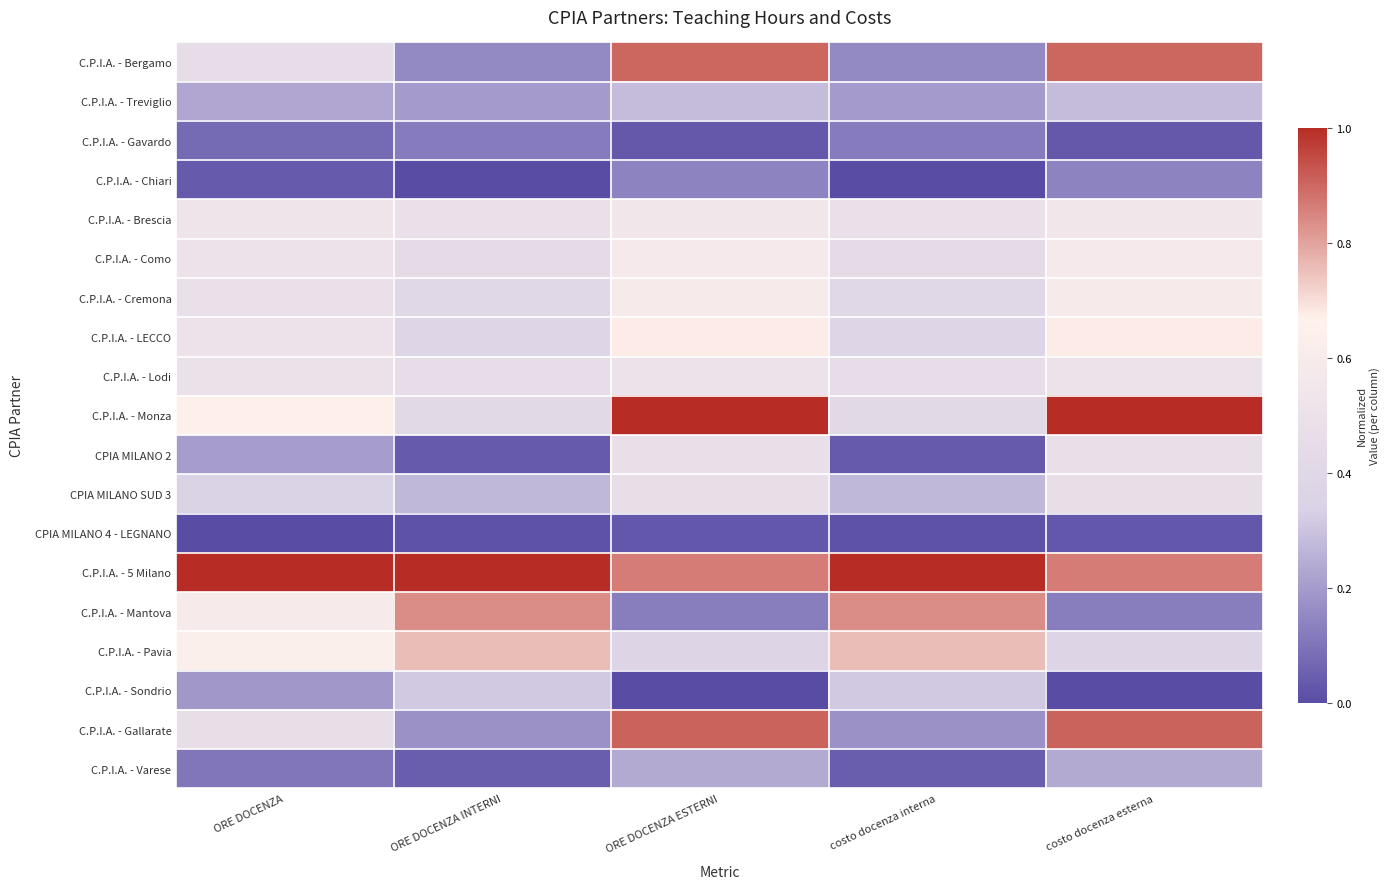

Reading right to left, extract all data points from this chart.

C.P.I.A. - Bergamo: costo docenza esterna=0.9	costo docenza interna=0.2	ORE DOCENZA ESTERNI=0.9	ORE DOCENZA INTERNI=0.2	ORE DOCENZA=0.5
C.P.I.A. - Treviglio: costo docenza esterna=0.3	costo docenza interna=0.2	ORE DOCENZA ESTERNI=0.3	ORE DOCENZA INTERNI=0.2	ORE DOCENZA=0.2
C.P.I.A. - Gavardo: costo docenza esterna=0.0	costo docenza interna=0.1	ORE DOCENZA ESTERNI=0.0	ORE DOCENZA INTERNI=0.1	ORE DOCENZA=0.1
C.P.I.A. - Chiari: costo docenza esterna=0.1	costo docenza interna=0.0	ORE DOCENZA ESTERNI=0.1	ORE DOCENZA INTERNI=0.0	ORE DOCENZA=0.0
C.P.I.A. - Brescia: costo docenza esterna=0.5	costo docenza interna=0.5	ORE DOCENZA ESTERNI=0.5	ORE DOCENZA INTERNI=0.5	ORE DOCENZA=0.5
C.P.I.A. - Como: costo docenza esterna=0.6	costo docenza interna=0.4	ORE DOCENZA ESTERNI=0.6	ORE DOCENZA INTERNI=0.4	ORE DOCENZA=0.5
C.P.I.A. - Cremona: costo docenza esterna=0.6	costo docenza interna=0.4	ORE DOCENZA ESTERNI=0.6	ORE DOCENZA INTERNI=0.4	ORE DOCENZA=0.5
C.P.I.A. - LECCO: costo docenza esterna=0.7	costo docenza interna=0.4	ORE DOCENZA ESTERNI=0.7	ORE DOCENZA INTERNI=0.4	ORE DOCENZA=0.5
C.P.I.A. - Lodi: costo docenza esterna=0.5	costo docenza interna=0.5	ORE DOCENZA ESTERNI=0.5	ORE DOCENZA INTERNI=0.5	ORE DOCENZA=0.5
C.P.I.A. - Monza: costo docenza esterna=1.0	costo docenza interna=0.4	ORE DOCENZA ESTERNI=1.0	ORE DOCENZA INTERNI=0.4	ORE DOCENZA=0.7
CPIA MILANO 2: costo docenza esterna=0.5	costo docenza interna=0.0	ORE DOCENZA ESTERNI=0.5	ORE DOCENZA INTERNI=0.0	ORE DOCENZA=0.2
CPIA MILANO SUD 3: costo docenza esterna=0.5	costo docenza interna=0.3	ORE DOCENZA ESTERNI=0.5	ORE DOCENZA INTERNI=0.3	ORE DOCENZA=0.4
CPIA MILANO 4 - LEGNANO: costo docenza esterna=0.0	costo docenza interna=0.0	ORE DOCENZA ESTERNI=0.0	ORE DOCENZA INTERNI=0.0	ORE DOCENZA=0.0
C.P.I.A. - 5 Milano: costo docenza esterna=0.9	costo docenza interna=1.0	ORE DOCENZA ESTERNI=0.9	ORE DOCENZA INTERNI=1.0	ORE DOCENZA=1.0
C.P.I.A. - Mantova: costo docenza esterna=0.1	costo docenza interna=0.8	ORE DOCENZA ESTERNI=0.1	ORE DOCENZA INTERNI=0.8	ORE DOCENZA=0.6
C.P.I.A. - Pavia: costo docenza esterna=0.4	costo docenza interna=0.8	ORE DOCENZA ESTERNI=0.4	ORE DOCENZA INTERNI=0.8	ORE DOCENZA=0.6
C.P.I.A. - Sondrio: costo docenza esterna=0.0	costo docenza interna=0.3	ORE DOCENZA ESTERNI=0.0	ORE DOCENZA INTERNI=0.3	ORE DOCENZA=0.2
C.P.I.A. - Gallarate: costo docenza esterna=0.9	costo docenza interna=0.2	ORE DOCENZA ESTERNI=0.9	ORE DOCENZA INTERNI=0.2	ORE DOCENZA=0.5
C.P.I.A. - Varese: costo docenza esterna=0.2	costo docenza interna=0.0	ORE DOCENZA ESTERNI=0.2	ORE DOCENZA INTERNI=0.0	ORE DOCENZA=0.1